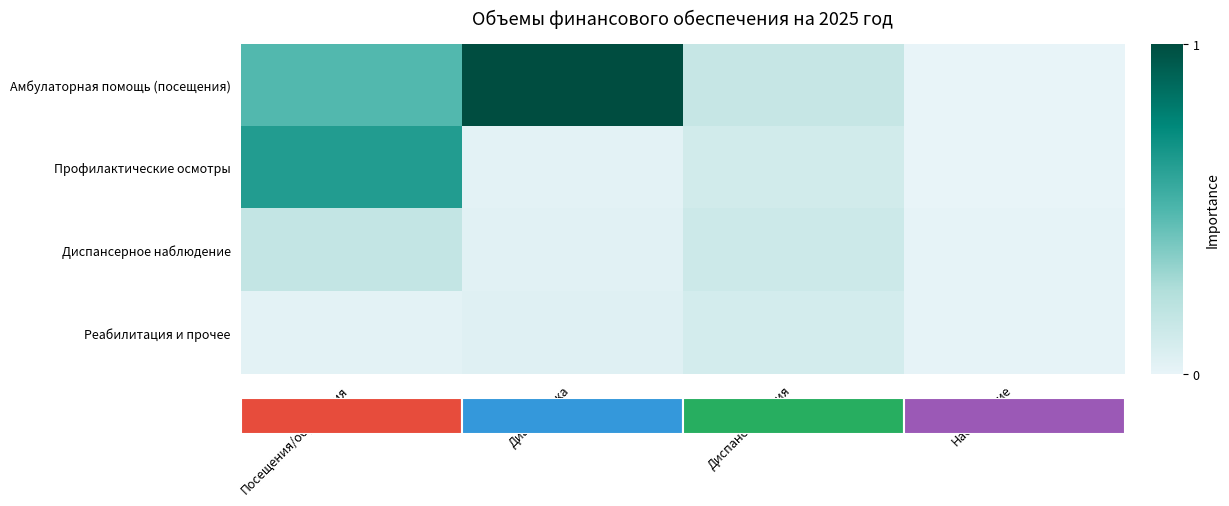

Which has a higher value, Диагностика or Наблюдение?

Диагностика